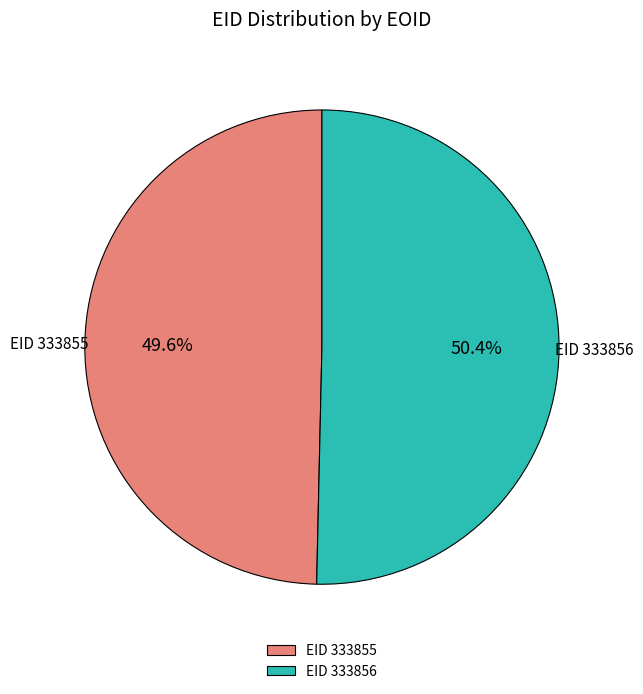

How many slices are in this pie chart?

2